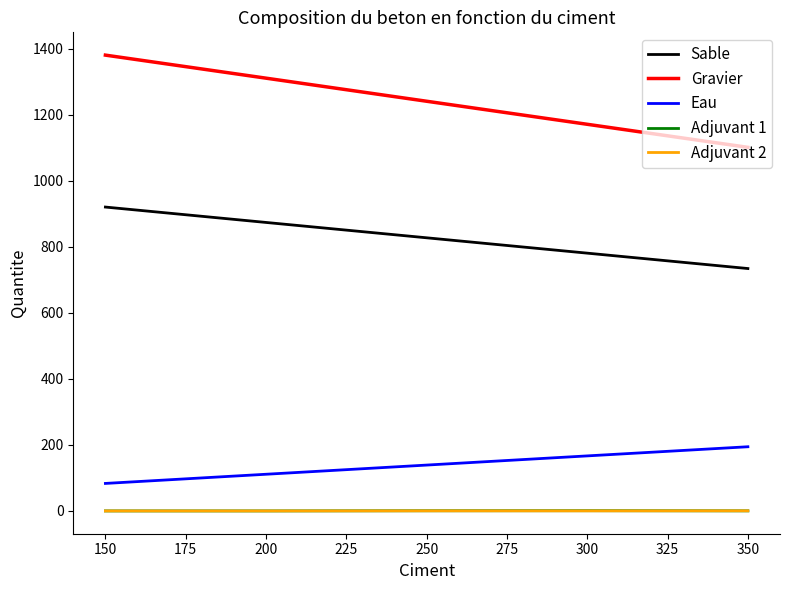

What is the maximum value for Gravier?

1380.6